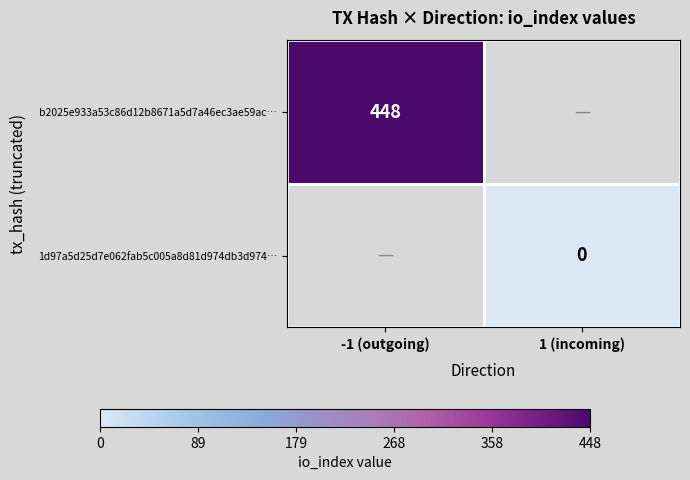

The value of b2025e933a53c86d12b8671a5d7a46ec3ae59ac… at -1 (outgoing) is 163. True or false?

False